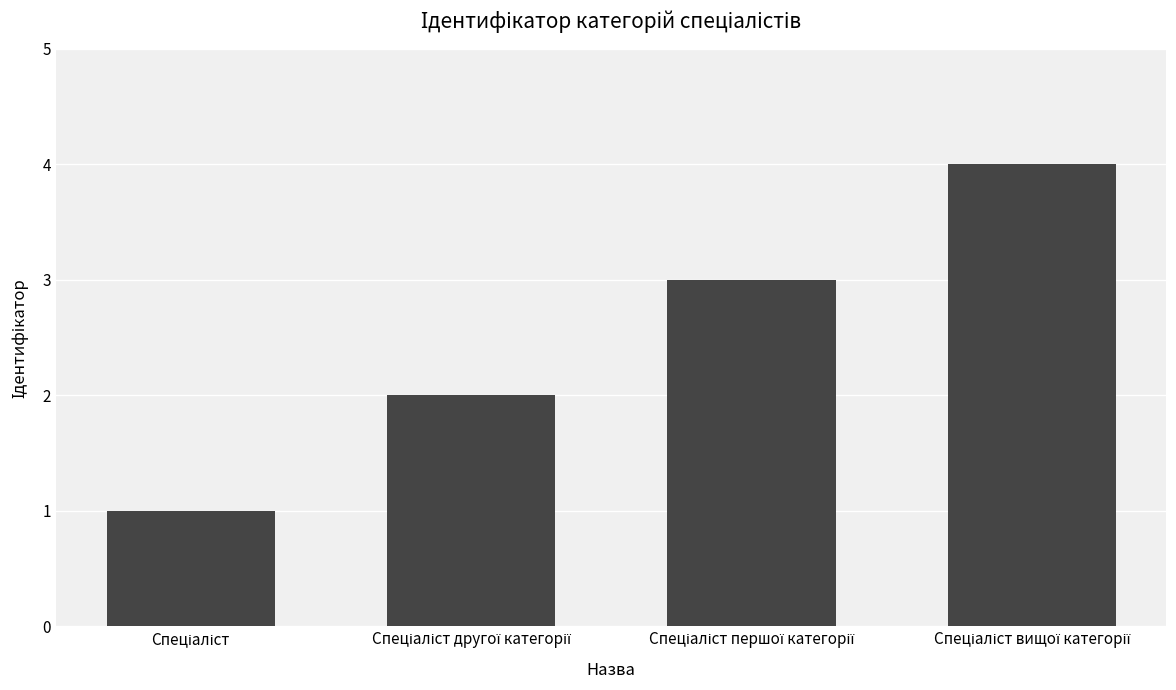

What is the difference between the maximum and minimum values?

3